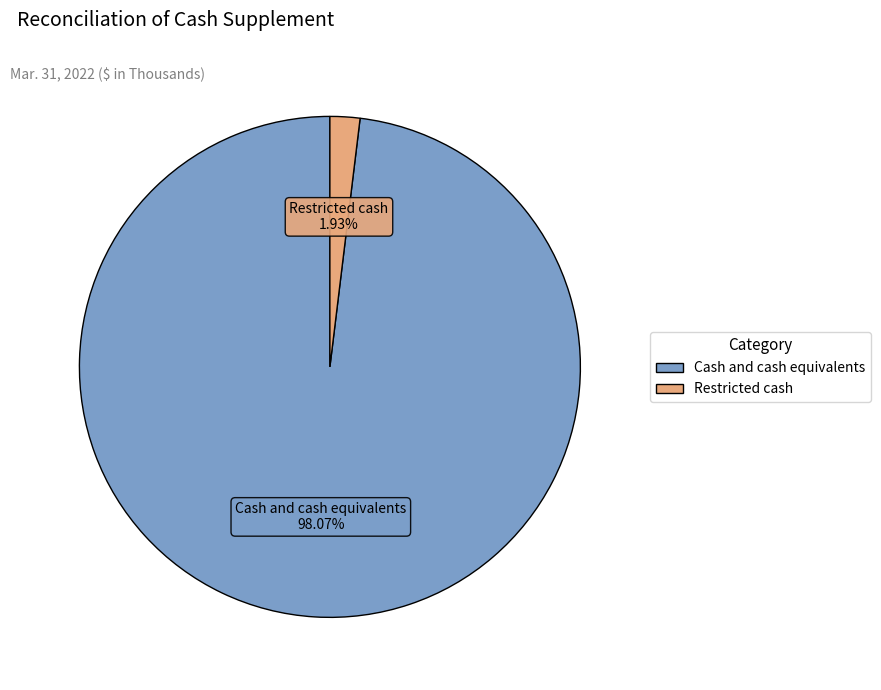

Which category has the smallest portion of the pie?

Restricted cash